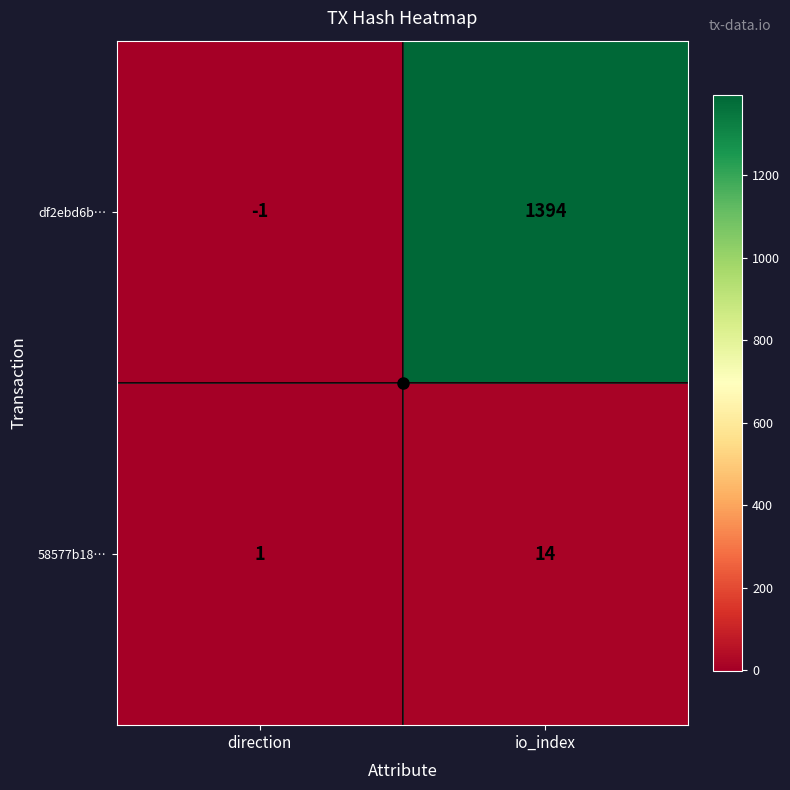

The value of 58577b18… at io_index is 22. True or false?

False